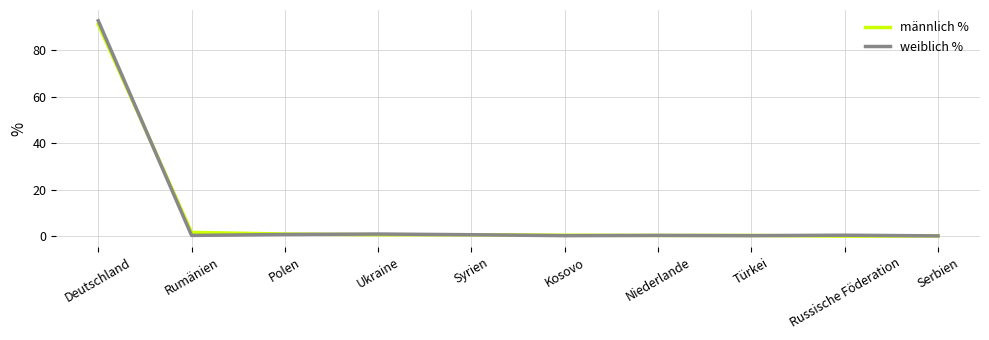

At how many categories does at least one series exceed 40?

1